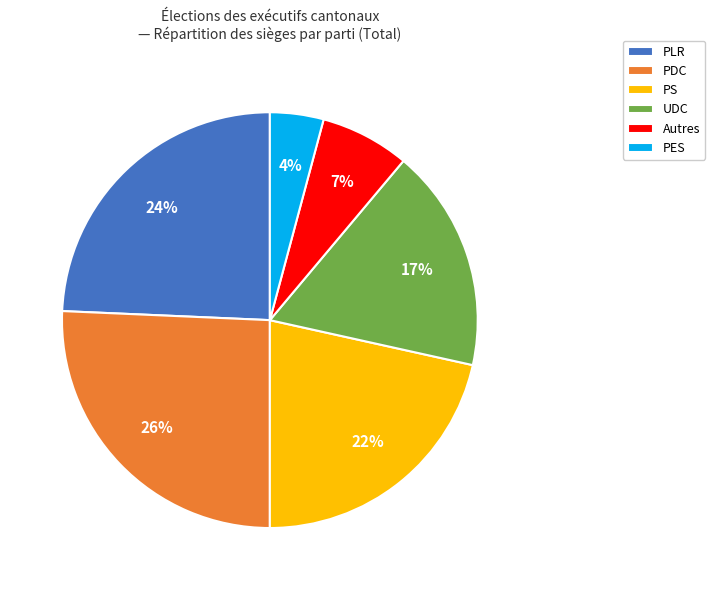

Which slice is the smallest?

PES